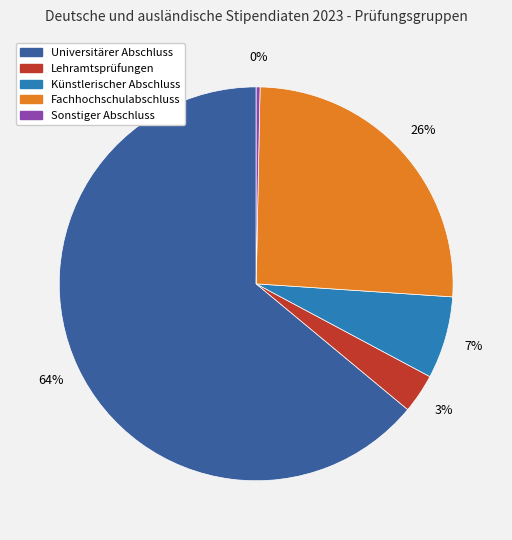

Is the sum of Universitärer Abschluss and Fachhochschulabschluss greater than half?

Yes